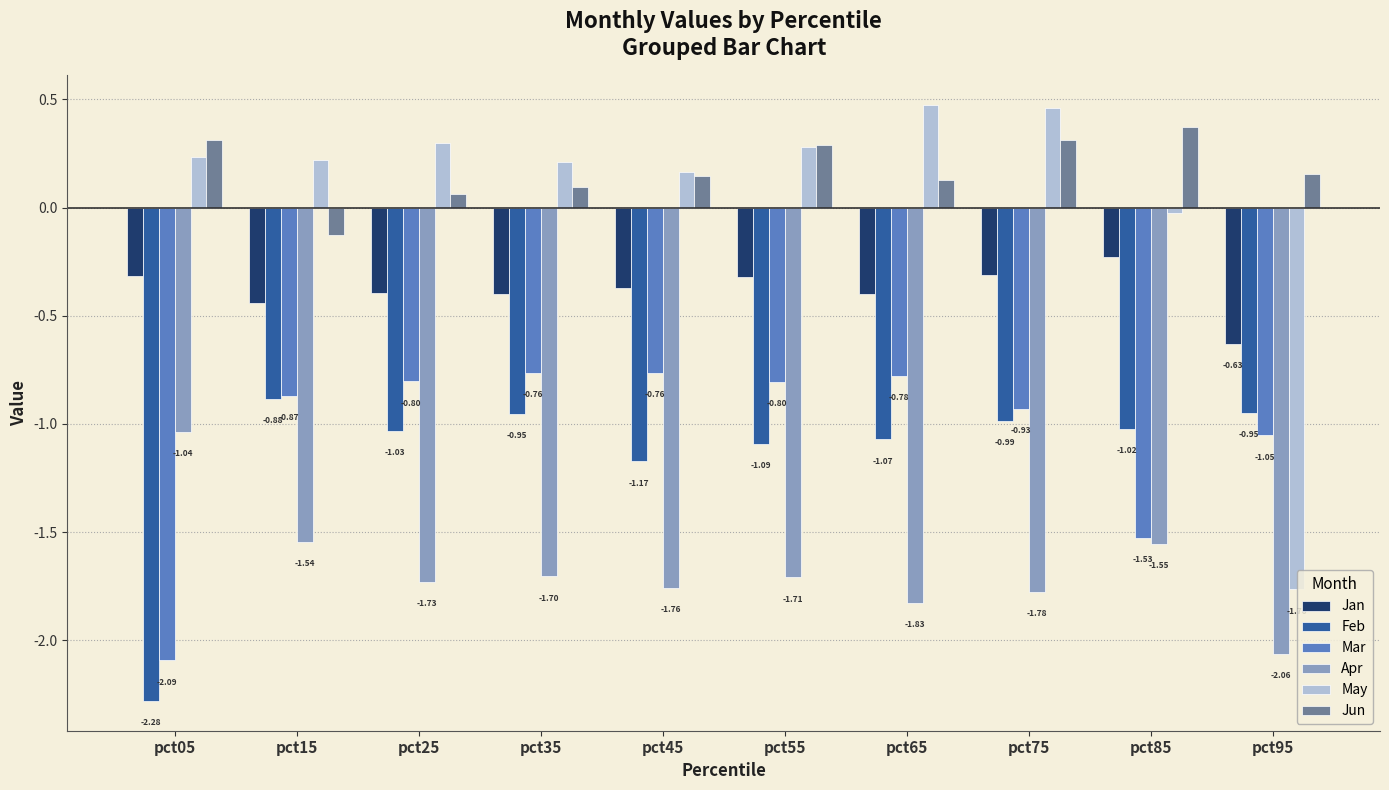

Which series has the largest total across all categories?

Jun